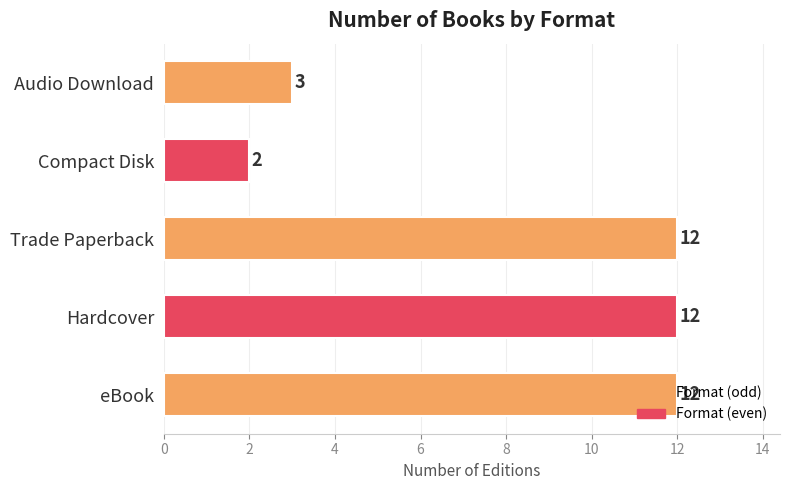

Are the bars horizontal?

Yes